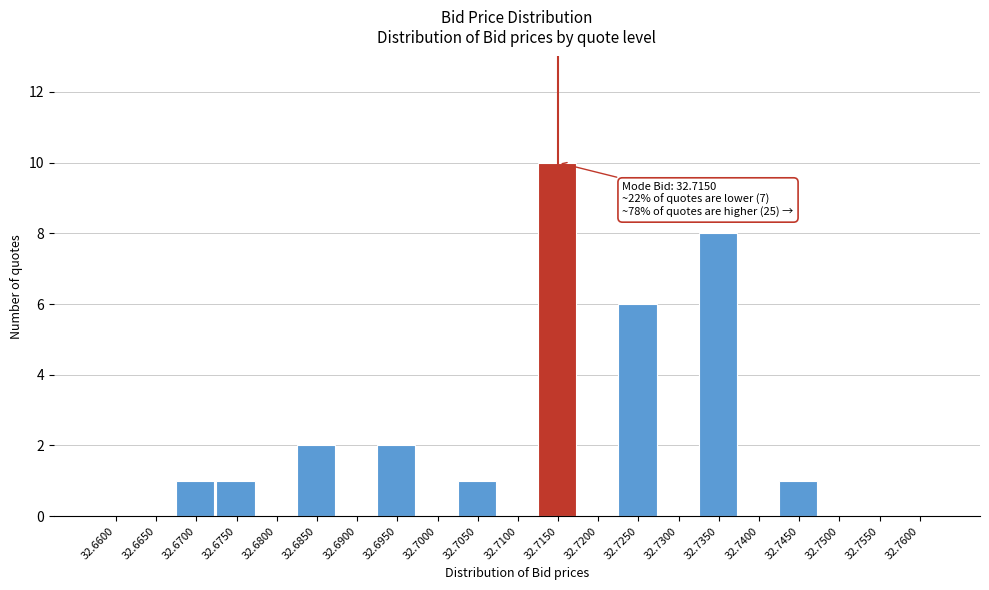

Reading right to left, transcribe all the data shown in this chart.

32.7600=0	32.7550=0	32.7500=0	32.7450=1	32.7400=0	32.7350=8	32.7300=0	32.7250=6	32.7200=0	32.7150=10	32.7100=0	32.7050=1	32.7000=0	32.6950=2	32.6900=0	32.6850=2	32.6800=0	32.6750=1	32.6700=1	32.6650=0	32.6600=0